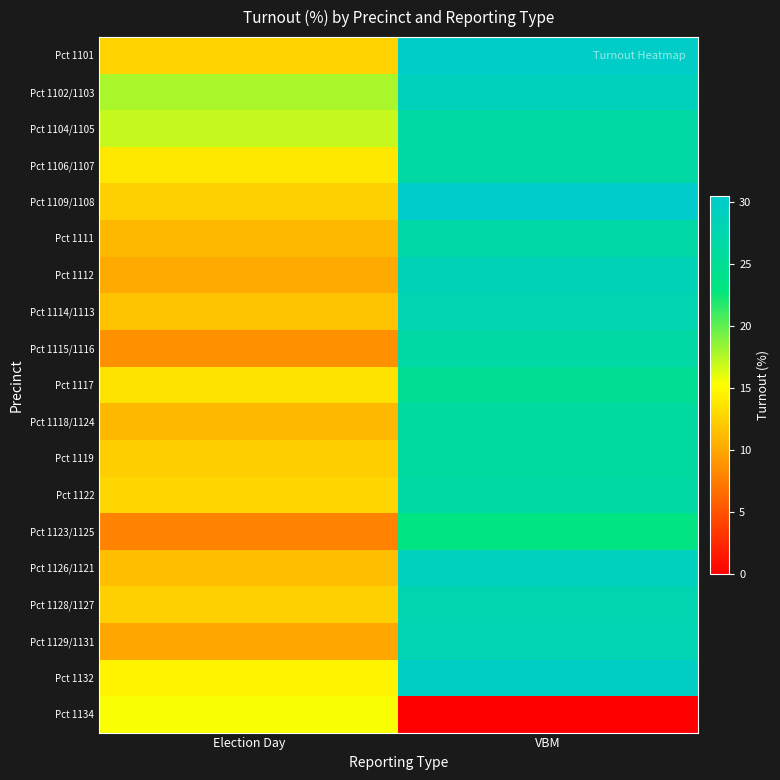

Rank the series at VBM from lowest to highest value.

Pct 1134, Pct 1123/1125, Pct 1117, Pct 1118/1124, Pct 1119, Pct 1115/1116, Pct 1122, Pct 1104/1105, Pct 1106/1107, Pct 1111, Pct 1128/1127, Pct 1114/1113, Pct 1129/1131, Pct 1112, Pct 1102/1103, Pct 1126/1121, Pct 1132, Pct 1101, Pct 1109/1108